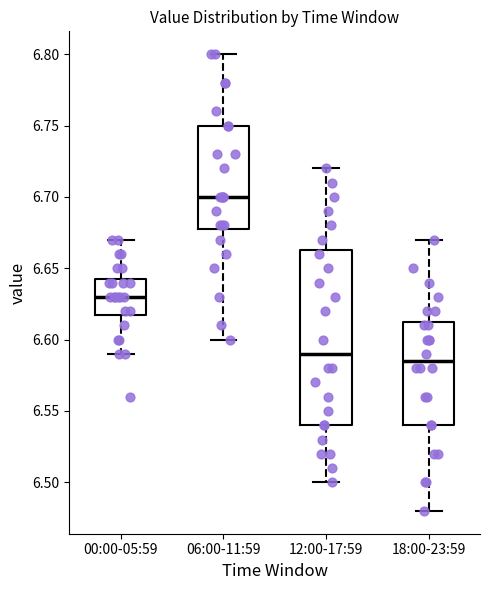

Reading left to right, read every box against the y-axis: the position of its median line, the range the box covers, and the ends of its whiskers. The values are not printed on the chart, so give them approximately, as read against the axis.

00:00-05:59: median 6.630, box 6.620 to 6.645, whiskers 6.590 to 6.670
06:00-11:59: median 6.700, box 6.680 to 6.750, whiskers 6.600 to 6.800
12:00-17:59: median 6.590, box 6.540 to 6.665, whiskers 6.500 to 6.720
18:00-23:59: median 6.585, box 6.540 to 6.615, whiskers 6.480 to 6.670